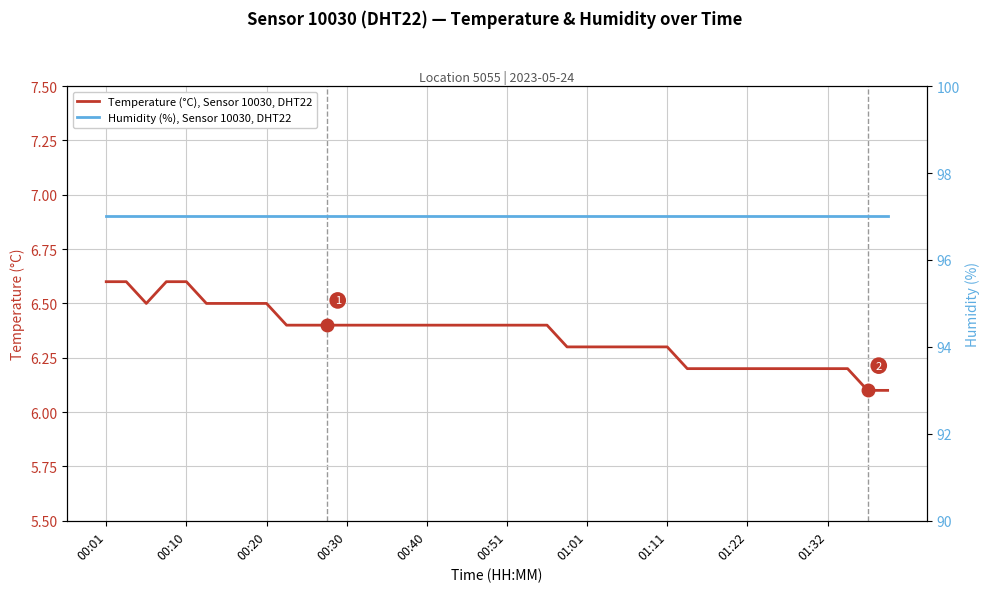

What is the minimum value shown in the chart?

6.1